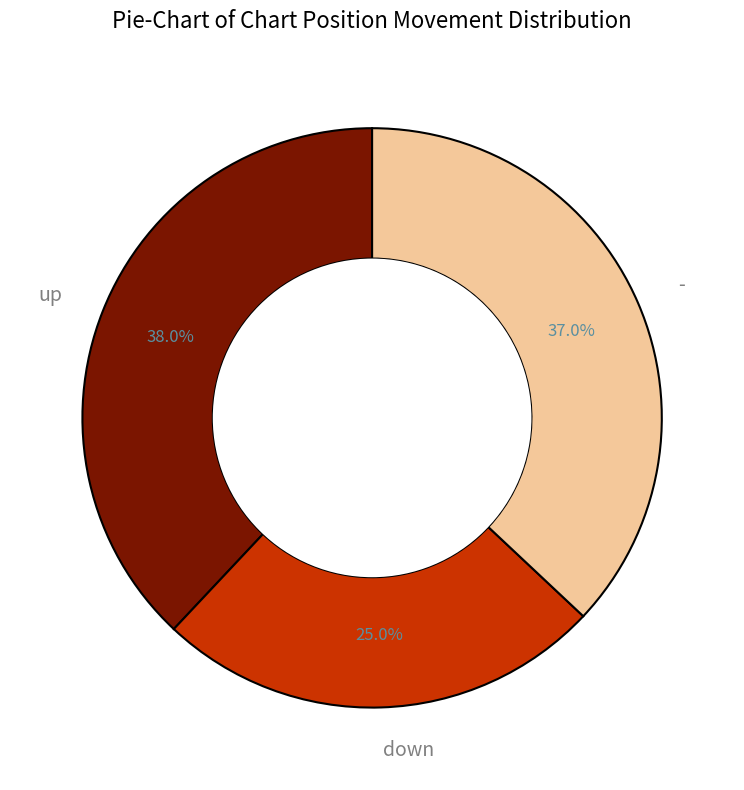

Is the sum of down and - greater than half?

Yes